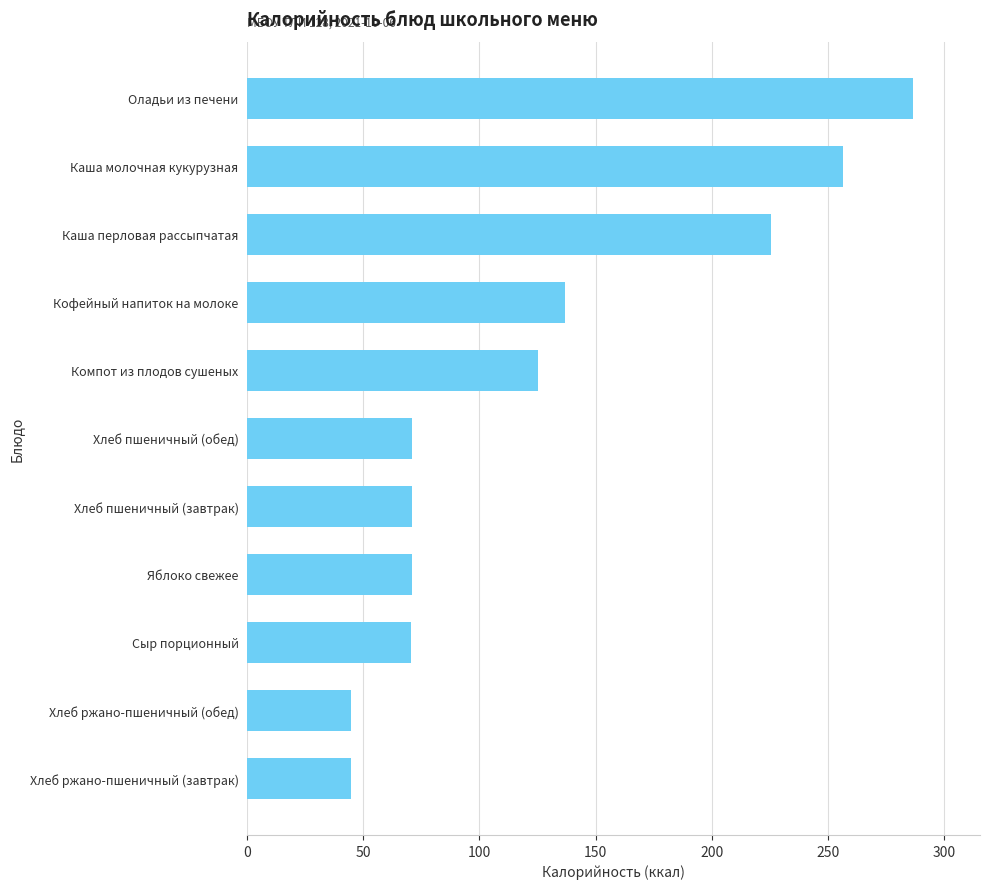

Does the chart contain any negative values?

No